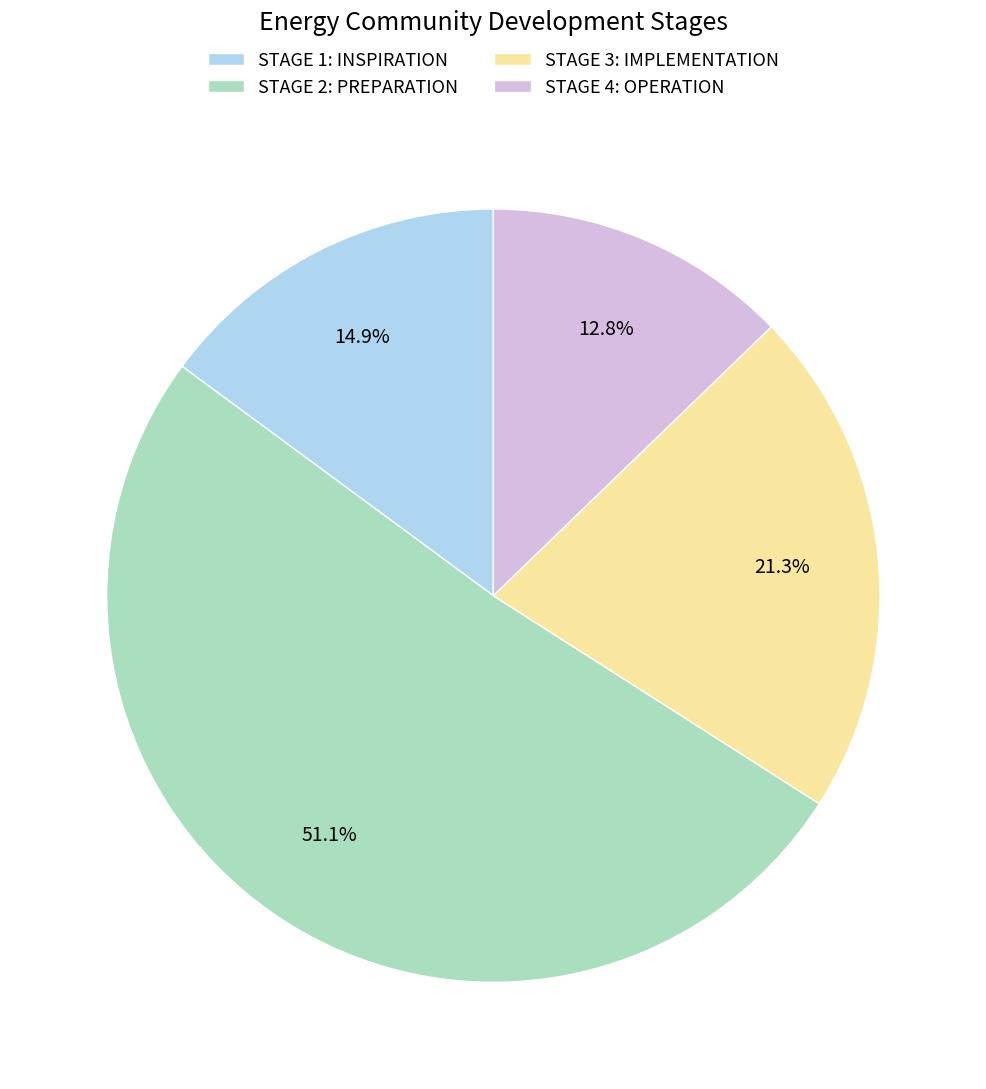

Does STAGE 2: PREPARATION account for over 50% of the chart?

Yes